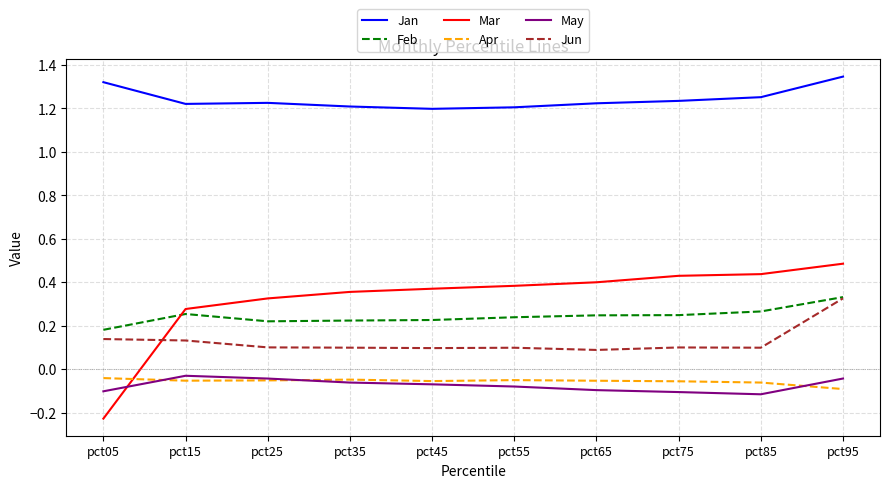

What is the difference between the highest and lowest values at pct95?

1.4